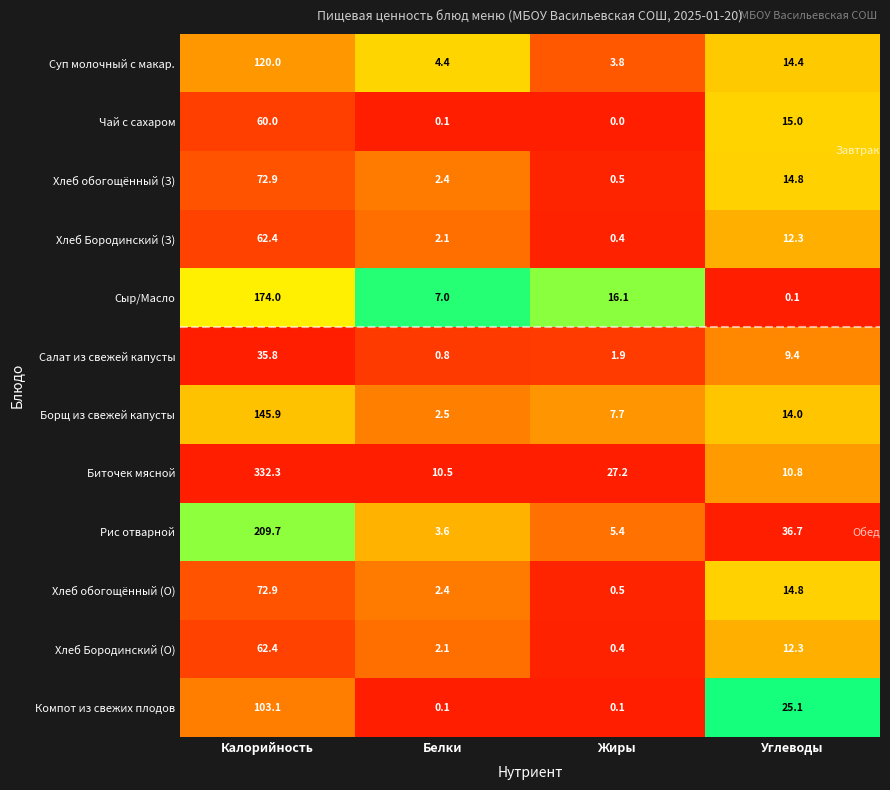

What is the spread (max minus min) of values at Жиры?

27.2